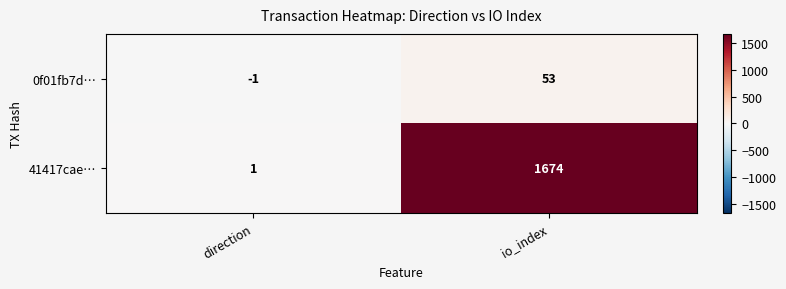

Rank the series by their maximum value, from lowest to highest.

0f01fb7d…, 41417cae…